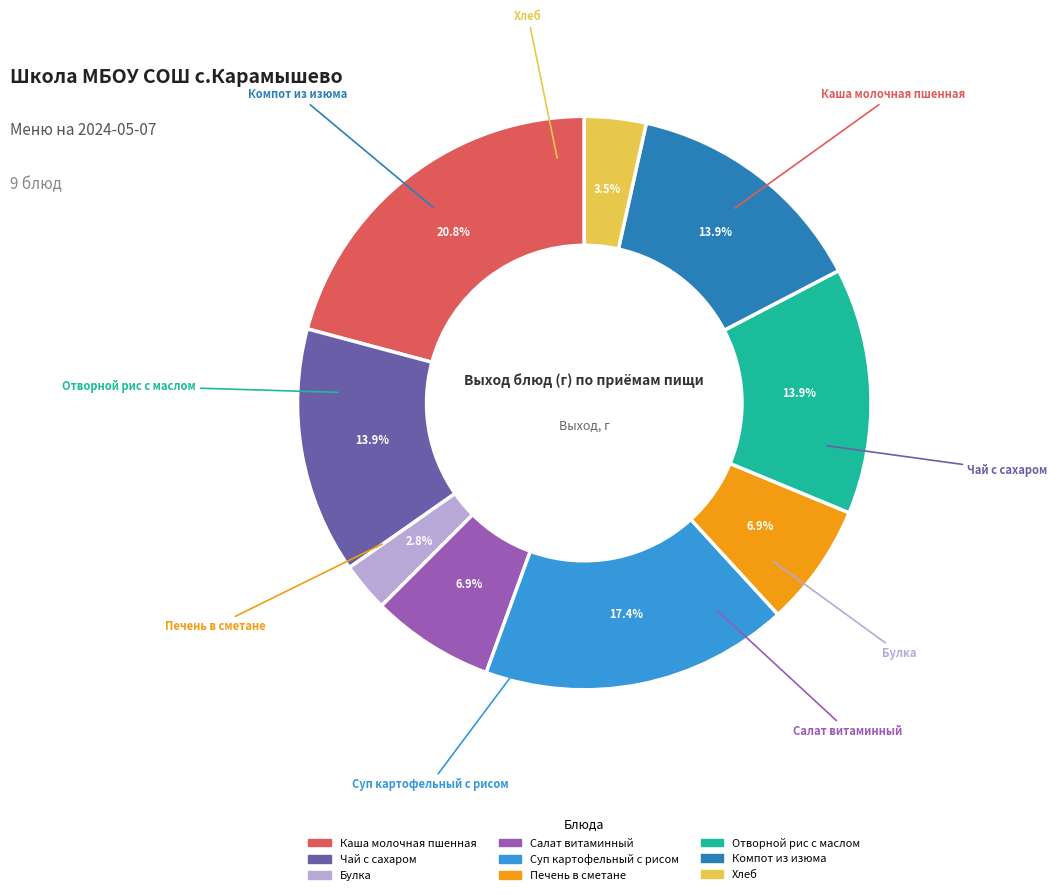

How many segments does this pie chart have?

9